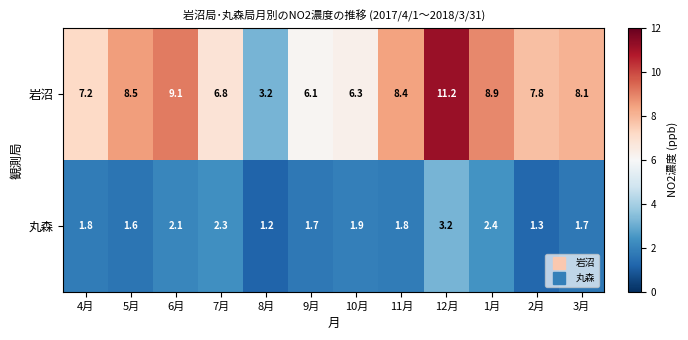

What is the smallest value displayed?

1.2